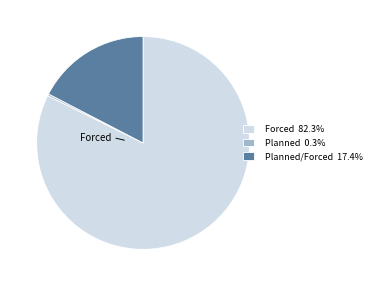

Does any single category account for the majority?

Yes